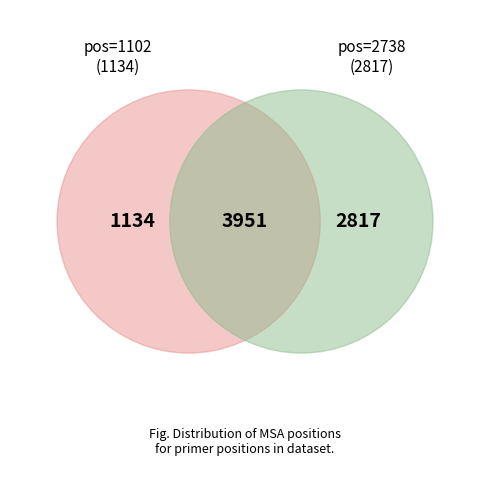

Which slice is the smallest?

1102